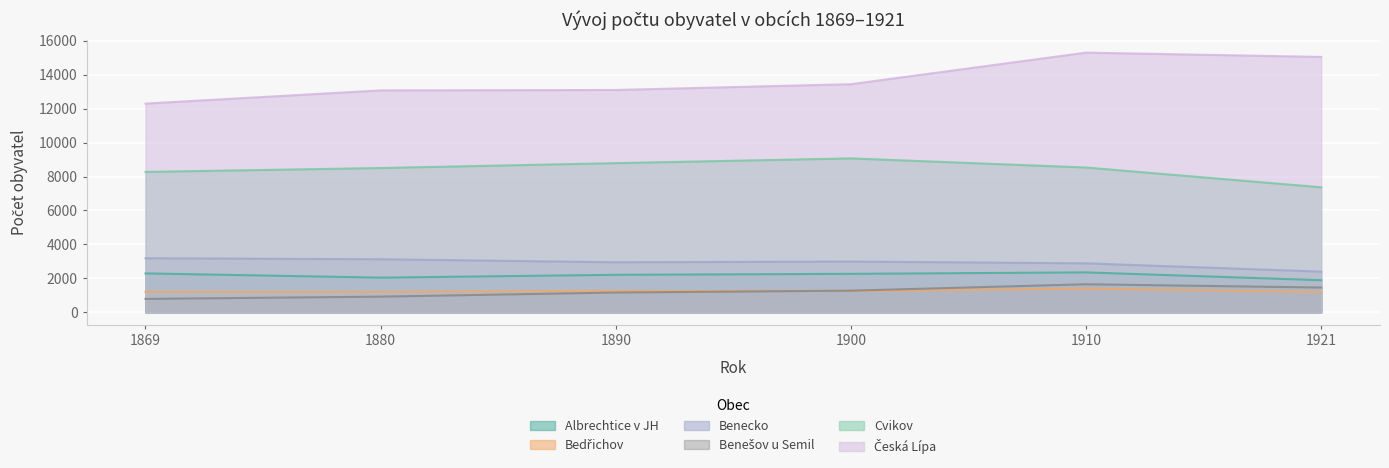

Which series has the largest total across all categories?

Česká Lípa